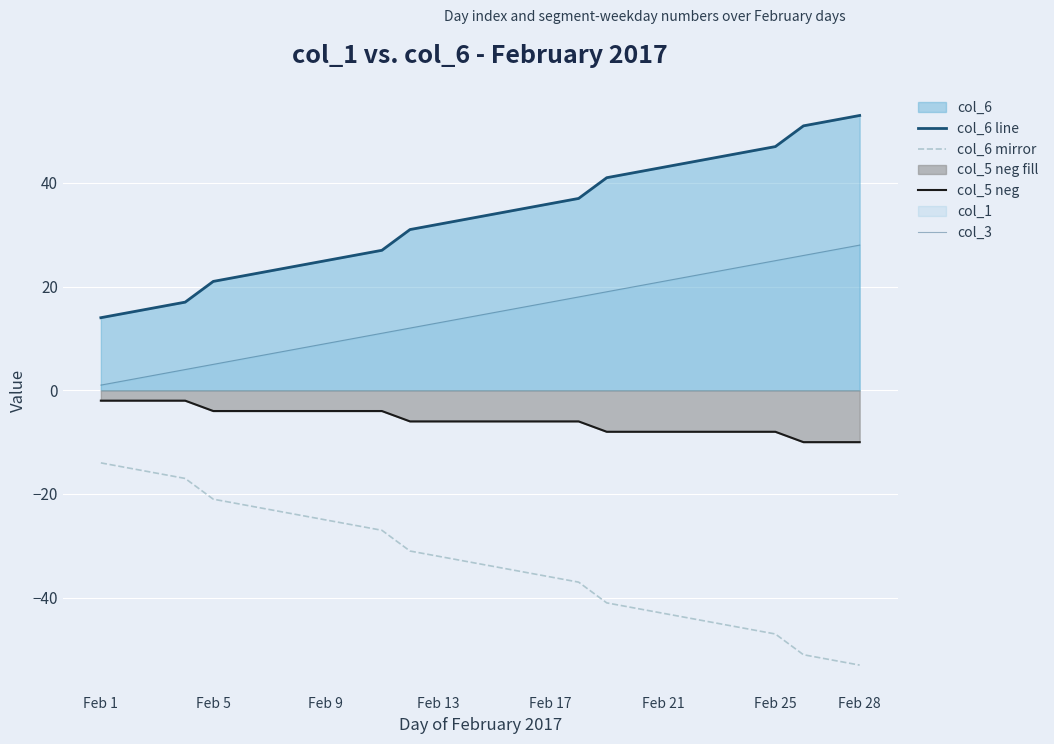

True or false: col_6 line and col_5 neg cross at least once.

False